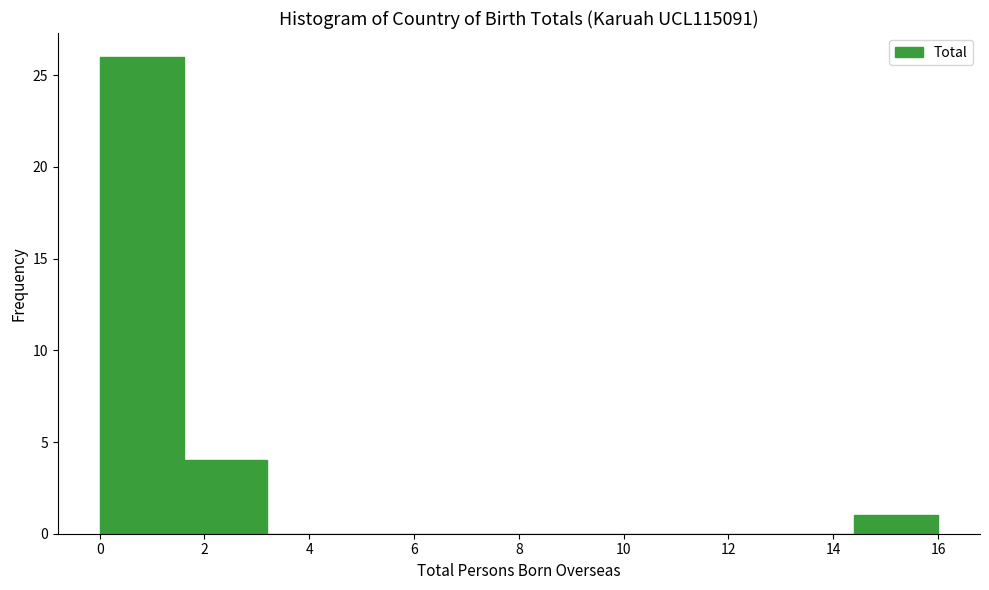

How tall is the bar that spans 1.6 to 3.2 on the x-axis? The values are not printed on the chart, so give them approximately, as read against the axis.

4